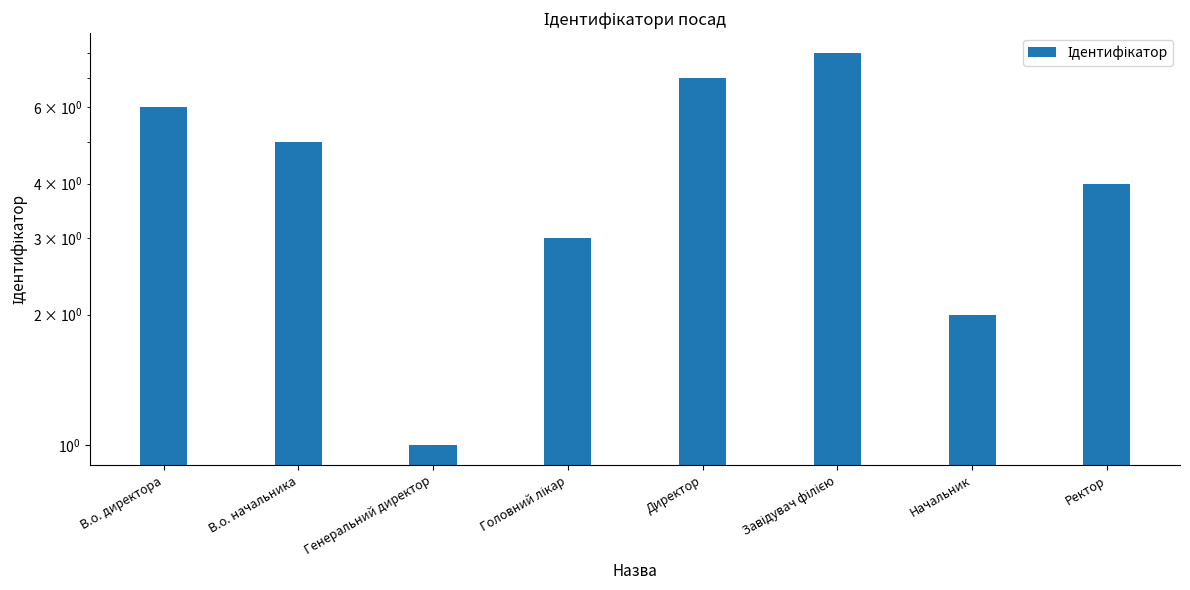

Count the values in the range 3 to 7.

5